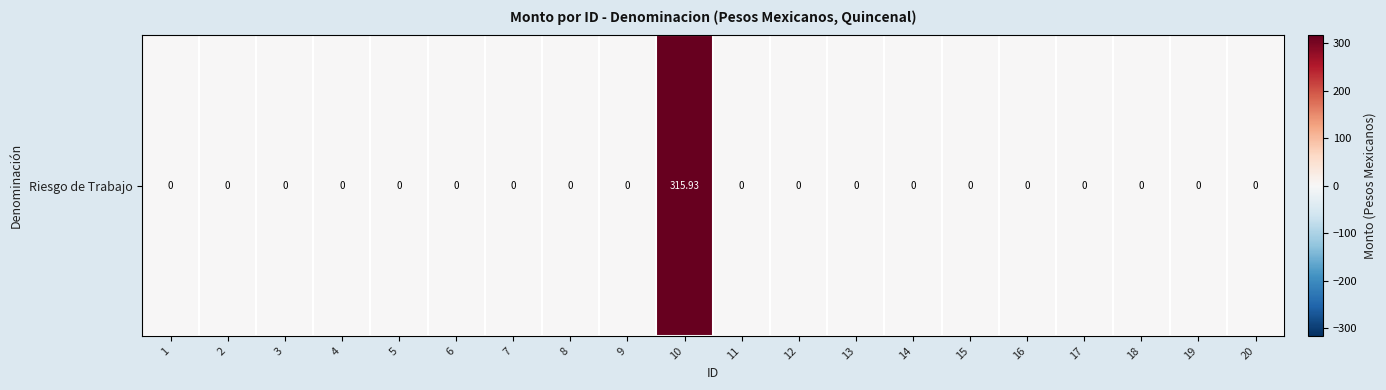

Reading left to right, list all the values displayed in this chart.

1=0.0	2=0.0	3=0.0	4=0.0	5=0.0	6=0.0	7=0.0	8=0.0	9=0.0	10=315.9	11=0.0	12=0.0	13=0.0	14=0.0	15=0.0	16=0.0	17=0.0	18=0.0	19=0.0	20=0.0